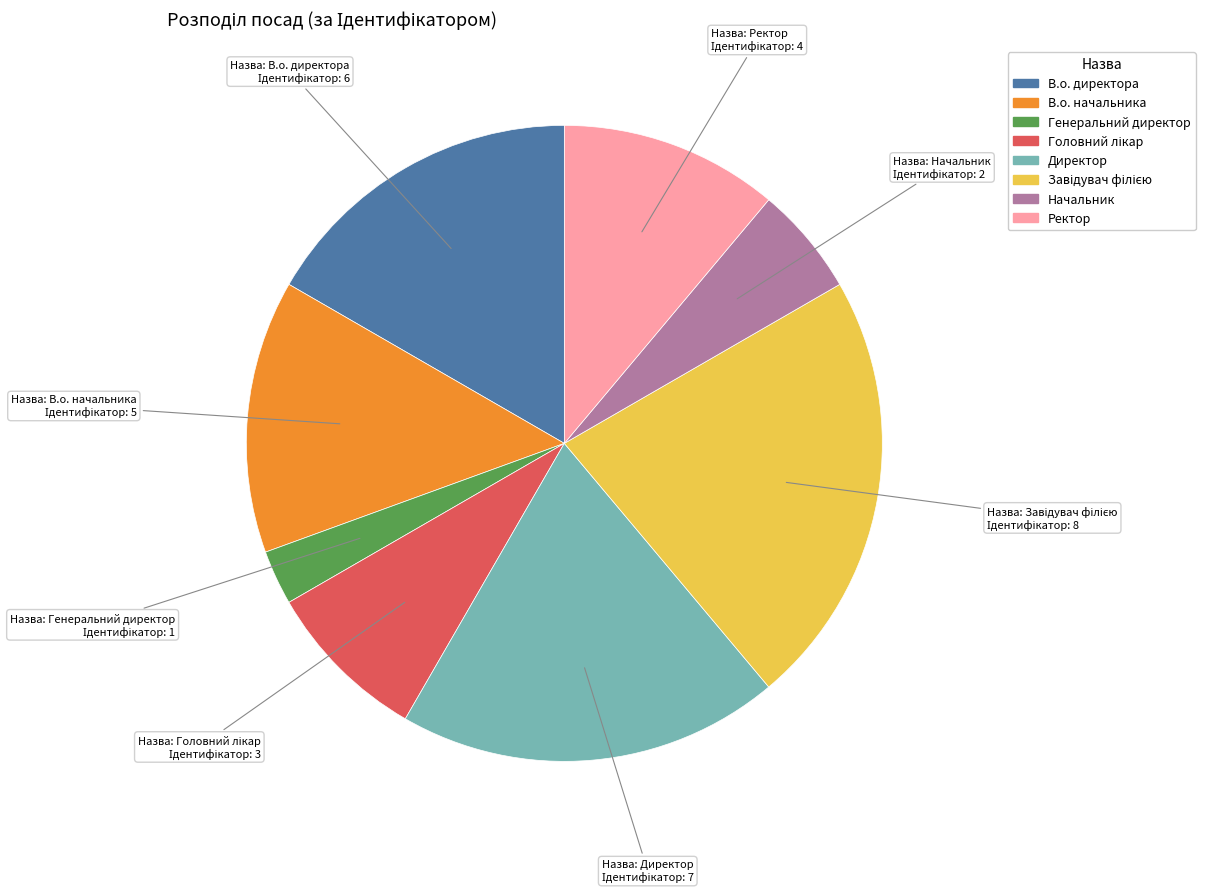

Does any single category account for the majority?

No